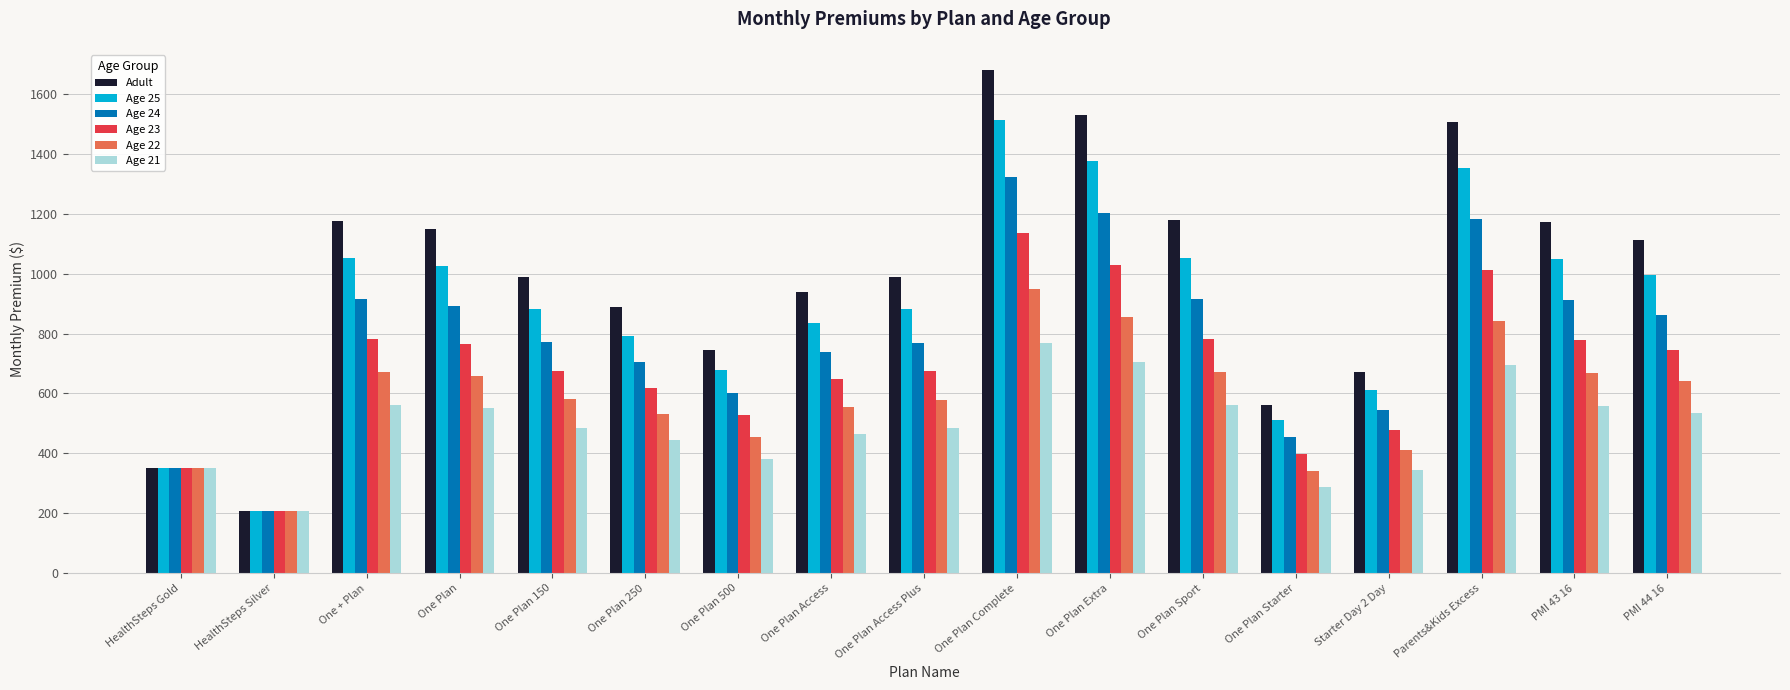

What is the minimum value shown in the chart?

206.0